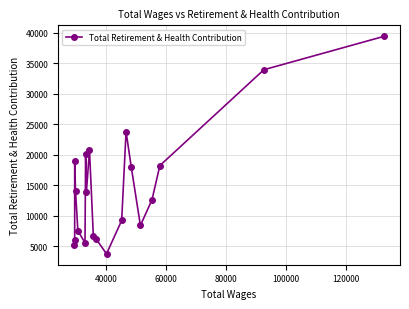

What is the sum of all values?

292500